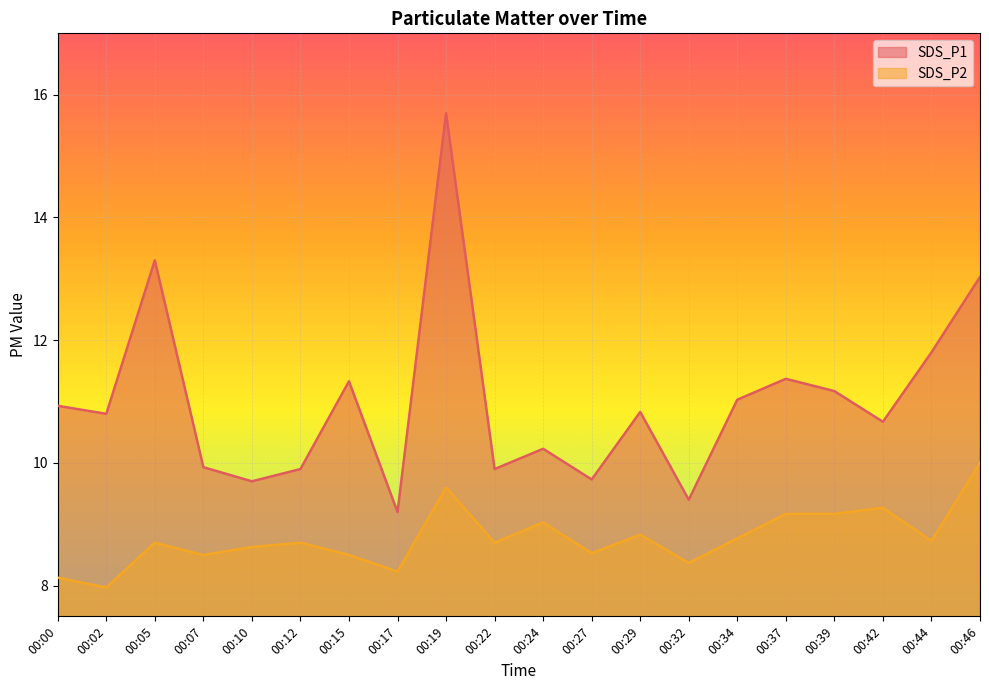

Rank the series by their maximum value, from highest to lowest.

SDS_P1, SDS_P2